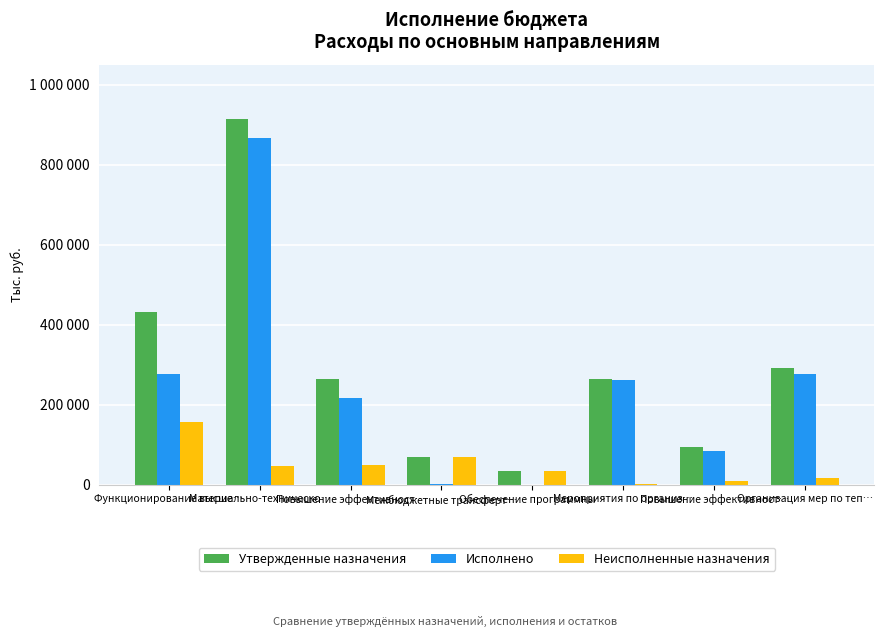

Are the bars horizontal?

No